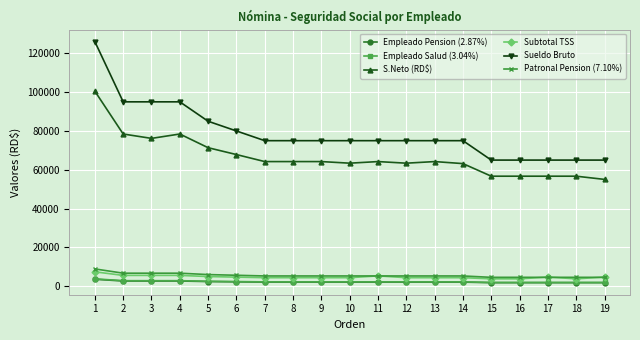

What is the approximate value of Patronal Pension (7.10%) at 4?

6745.0